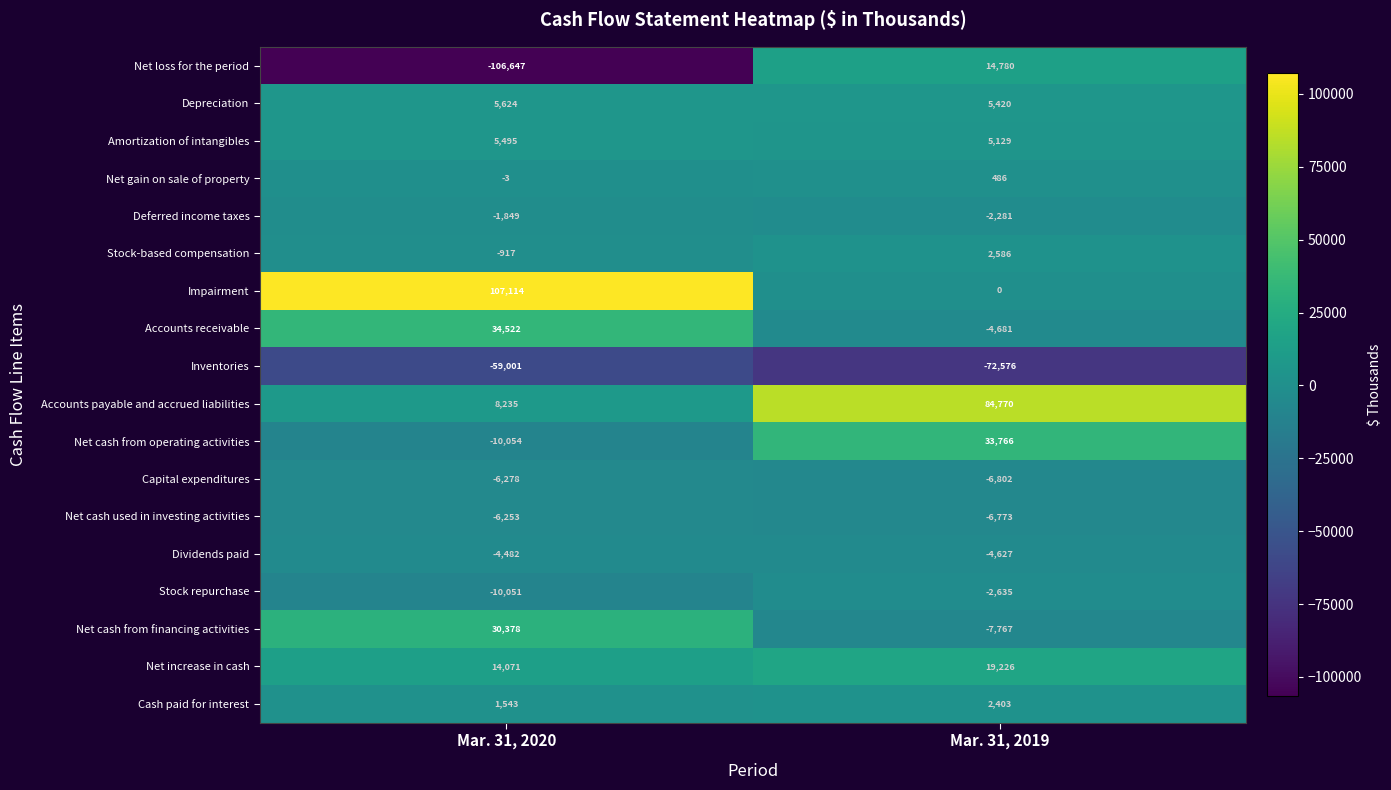

At which category does the chart reach its minimum across all series?

Mar. 31, 2020